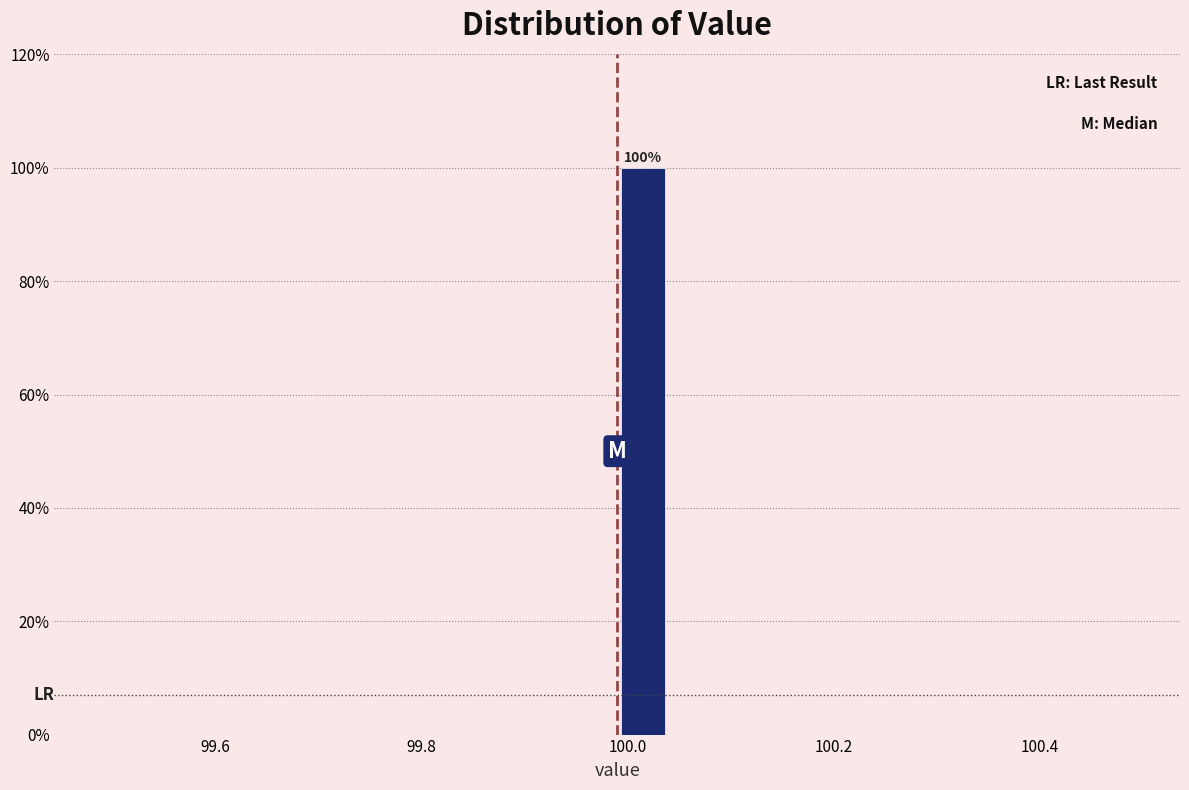

Read against the x-axis, roughly where is the centre of the tallest bar?

100.02